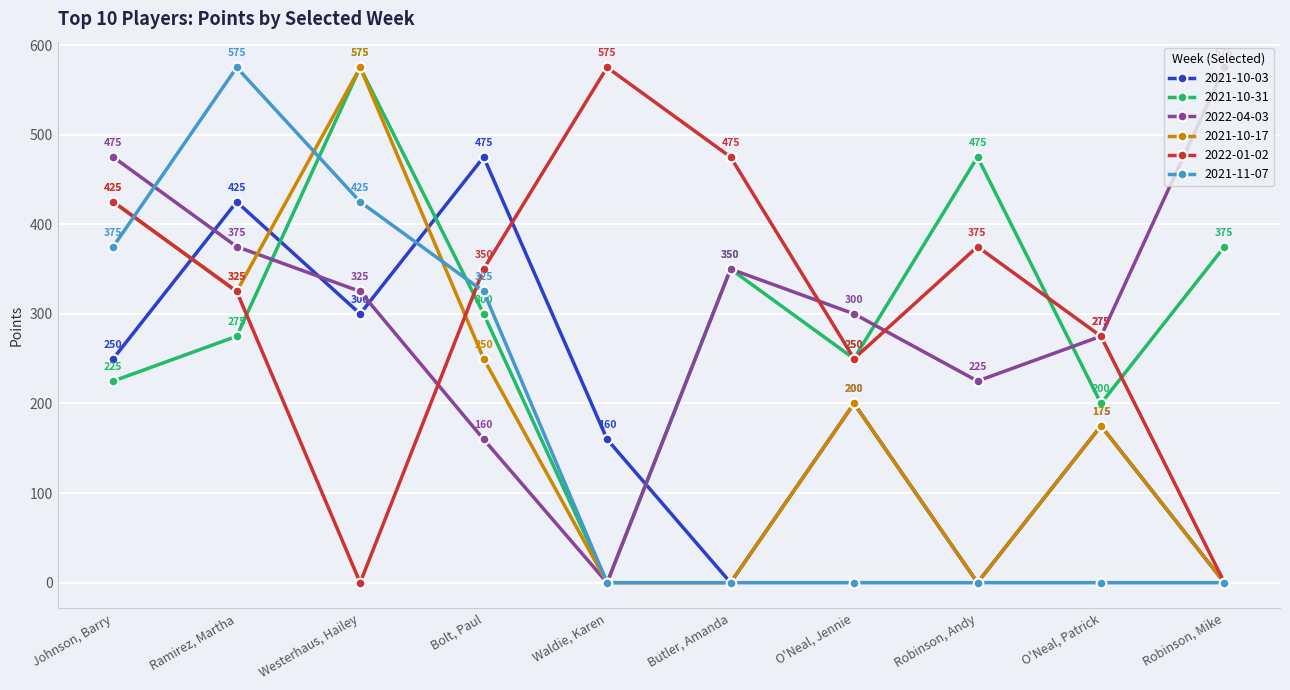

Reading left to right, what are all the values shown in this chart?

2021-10-03: Johnson, Barry=250	Ramirez, Martha=425	Westerhaus, Hailey=300	Bolt, Paul=475	Waldie, Karen=160	Butler, Amanda=0	O'Neal, Jennie=200	Robinson, Andy=0	O'Neal, Patrick=175	Robinson, Mike=0
2021-10-31: Johnson, Barry=225	Ramirez, Martha=275	Westerhaus, Hailey=575	Bolt, Paul=300	Waldie, Karen=0	Butler, Amanda=350	O'Neal, Jennie=250	Robinson, Andy=475	O'Neal, Patrick=200	Robinson, Mike=375
2022-04-03: Johnson, Barry=475	Ramirez, Martha=375	Westerhaus, Hailey=325	Bolt, Paul=160	Waldie, Karen=0	Butler, Amanda=350	O'Neal, Jennie=300	Robinson, Andy=225	O'Neal, Patrick=275	Robinson, Mike=575
2021-10-17: Johnson, Barry=425	Ramirez, Martha=325	Westerhaus, Hailey=575	Bolt, Paul=250	Waldie, Karen=0	Butler, Amanda=0	O'Neal, Jennie=200	Robinson, Andy=0	O'Neal, Patrick=175	Robinson, Mike=0
2022-01-02: Johnson, Barry=425	Ramirez, Martha=325	Westerhaus, Hailey=0	Bolt, Paul=350	Waldie, Karen=575	Butler, Amanda=475	O'Neal, Jennie=250	Robinson, Andy=375	O'Neal, Patrick=275	Robinson, Mike=0
2021-11-07: Johnson, Barry=375	Ramirez, Martha=575	Westerhaus, Hailey=425	Bolt, Paul=325	Waldie, Karen=0	Butler, Amanda=0	O'Neal, Jennie=0	Robinson, Andy=0	O'Neal, Patrick=0	Robinson, Mike=0